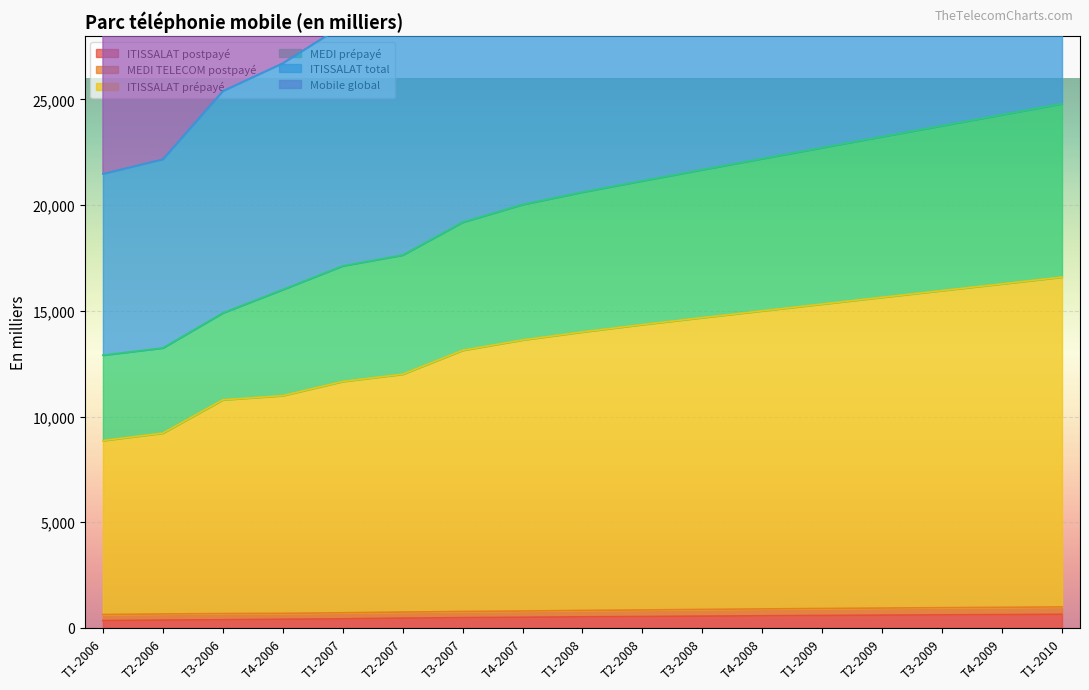

Which category has the lowest value across all series?

T1-2006